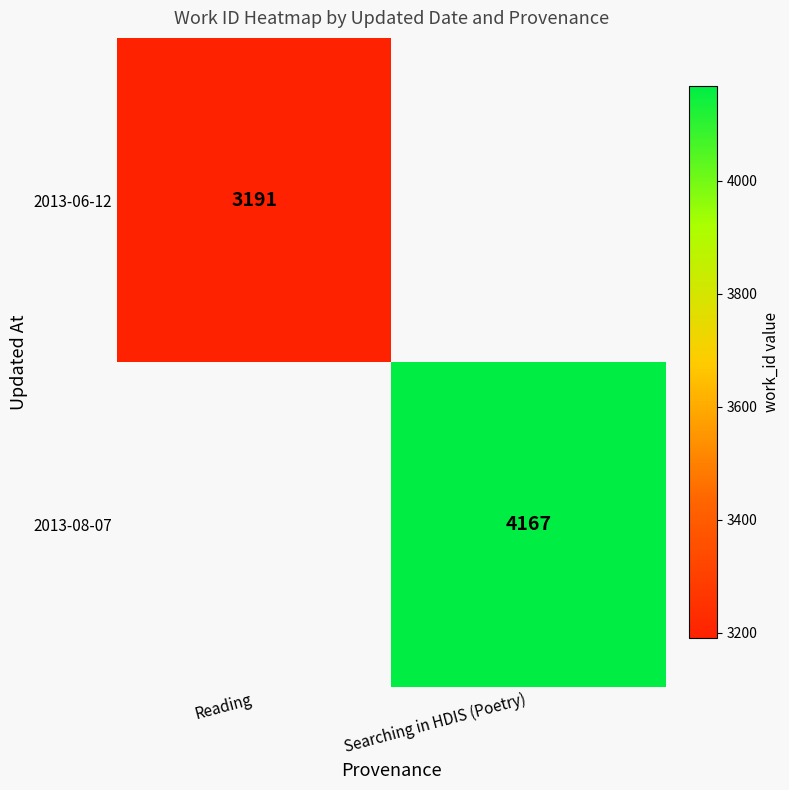

Is the value of 2013-08-07 at Searching in HDIS (Poetry) greater than the value of 2013-06-12 at Reading?

Yes